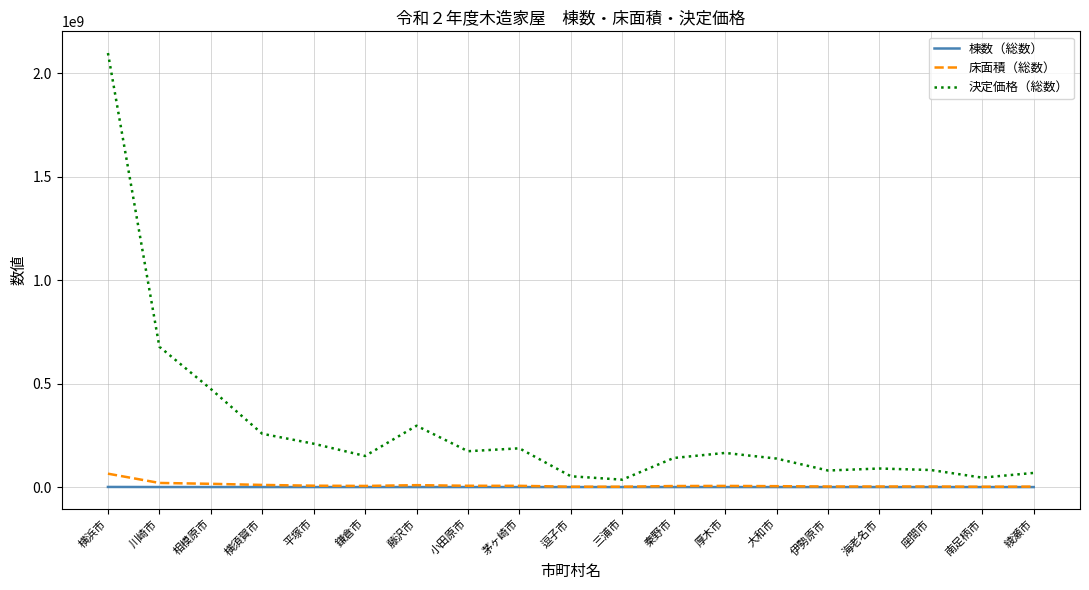

Which series has the largest total across all categories?

決定価格（総数）